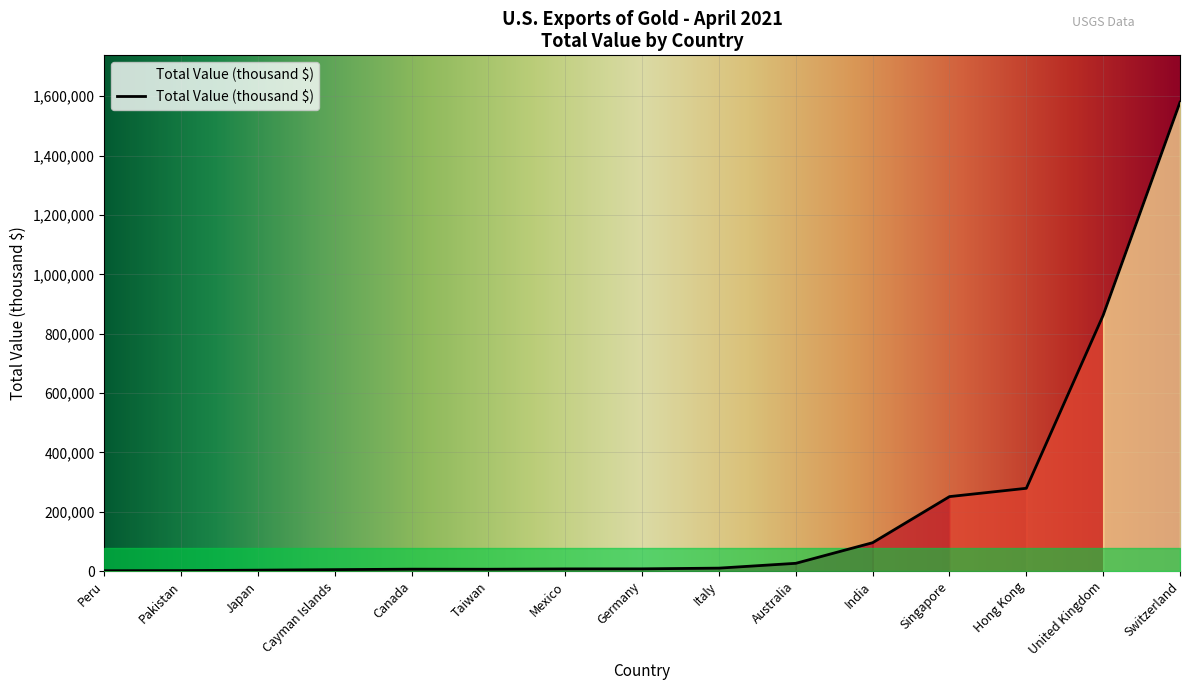

What is the maximum value shown in the chart?

1580000